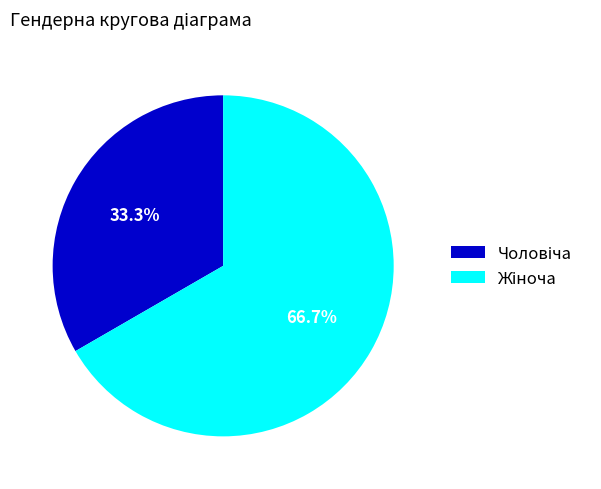

Is there any slice that represents more than half of the pie?

Yes